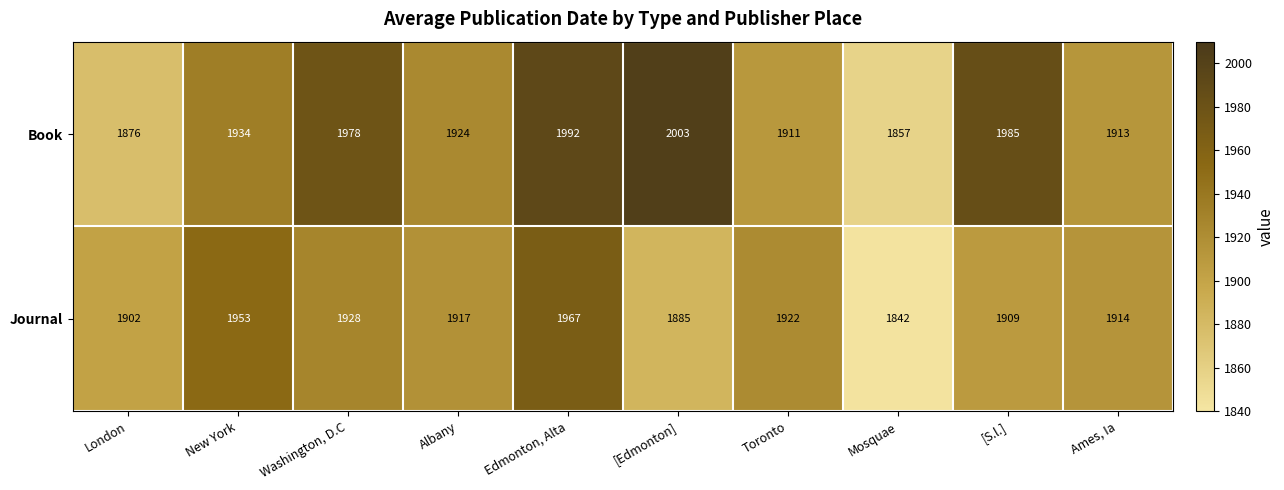

What is the difference between the maximum and minimum values in the Book series?

146